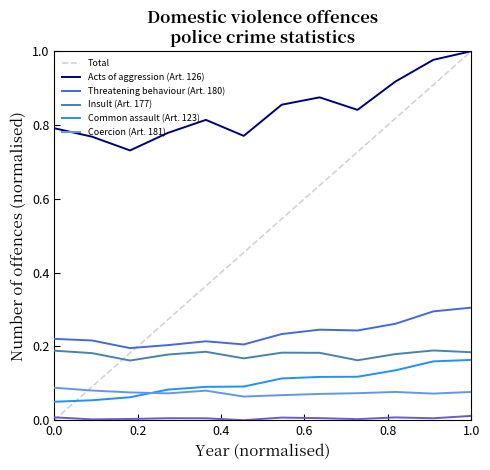

Which series has the widest spread of values?

Total